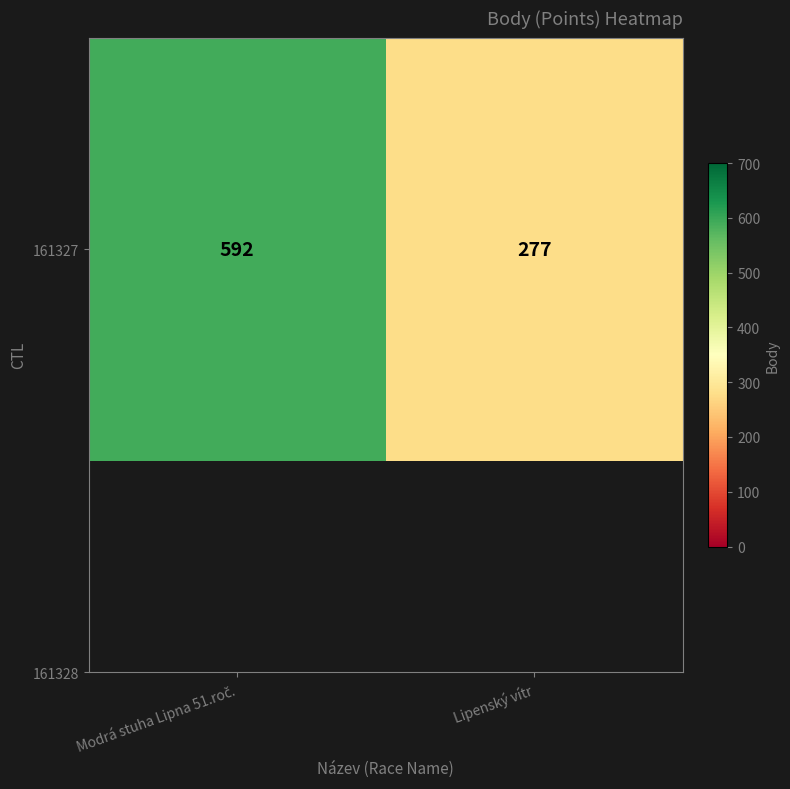

Reading left to right, list all the values displayed in this chart.

Modrá stuha Lipna 51.roč.=592	Lipenský vítr=277